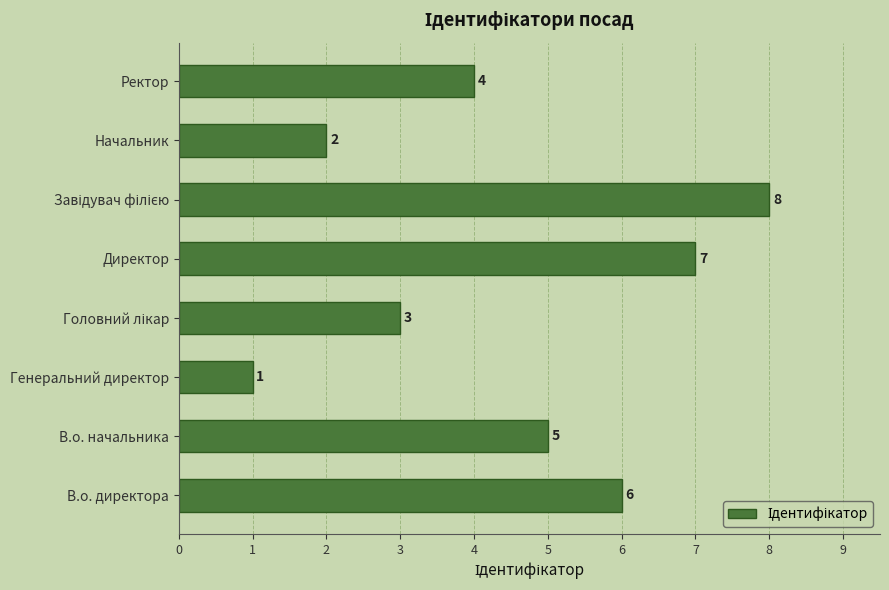

What is the sum of the values at Генеральний директор and Директор?

8